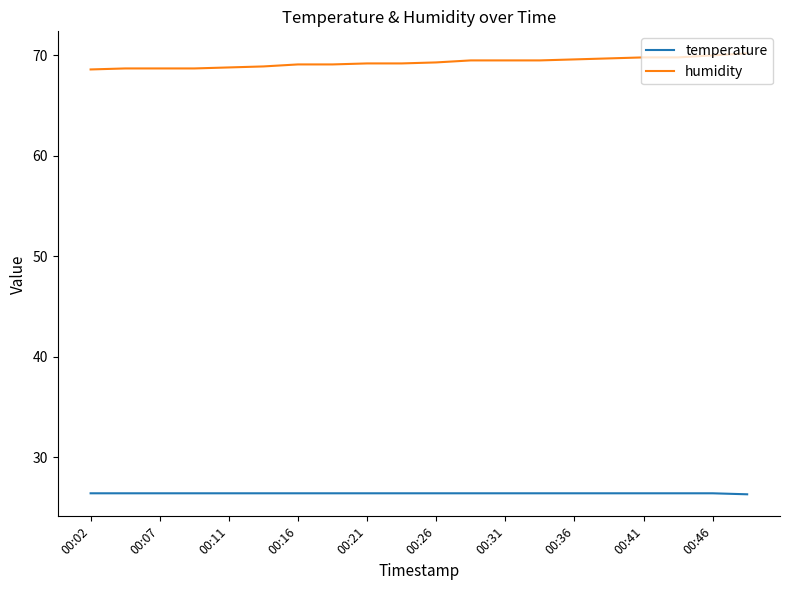

What is the greatest value displayed?

70.2